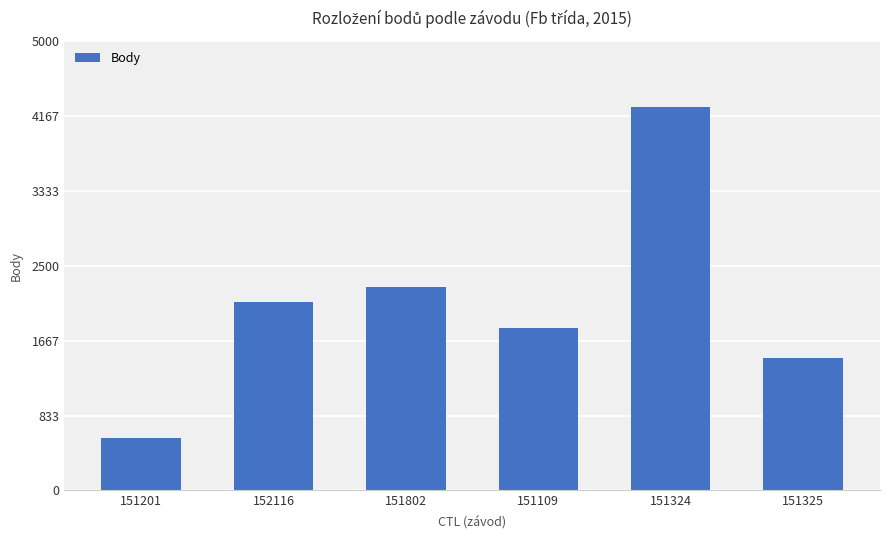

How many data points are less than 2096?

3